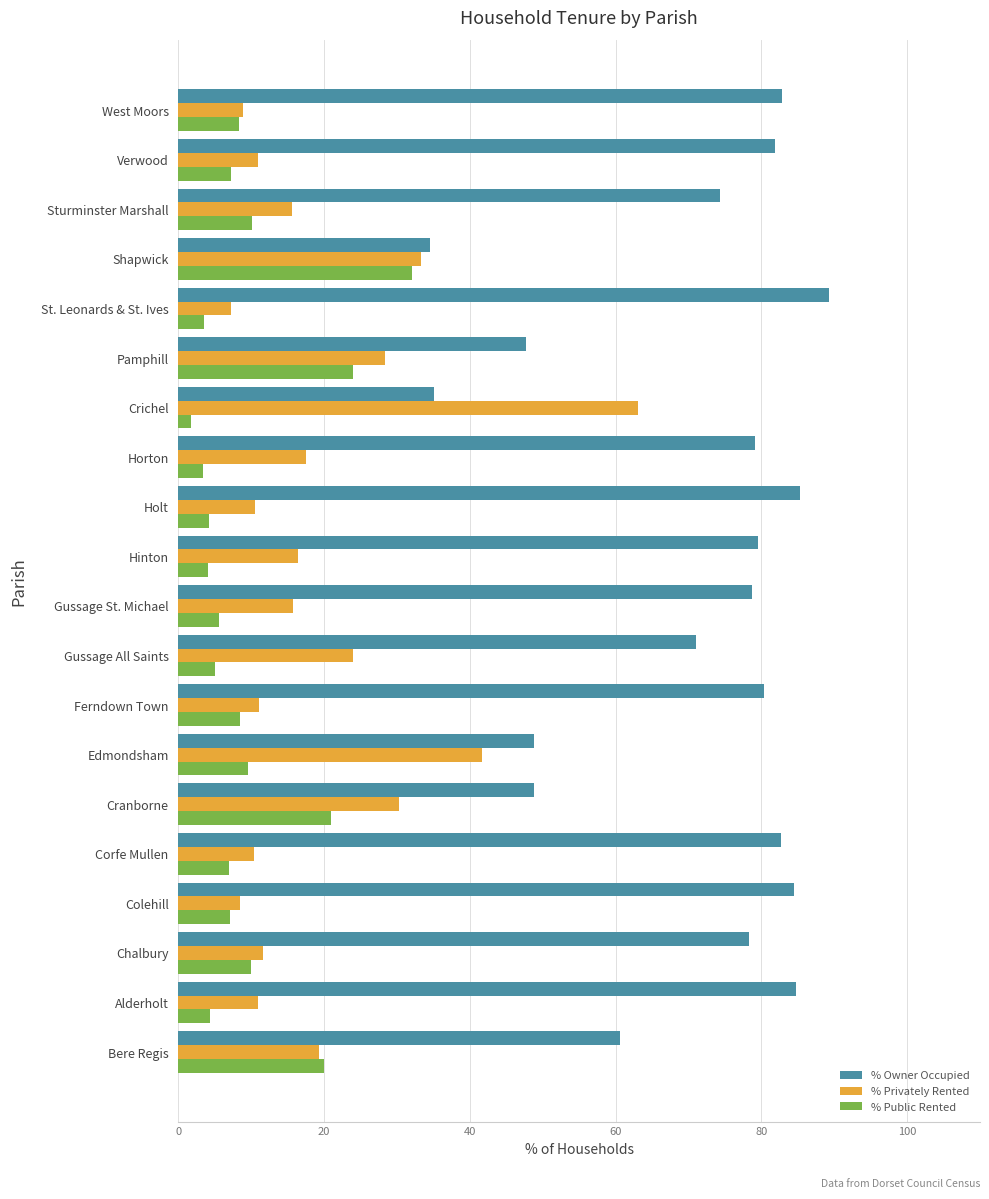

What is the difference between the second highest and second lowest values in the % Public Rented series?

20.6